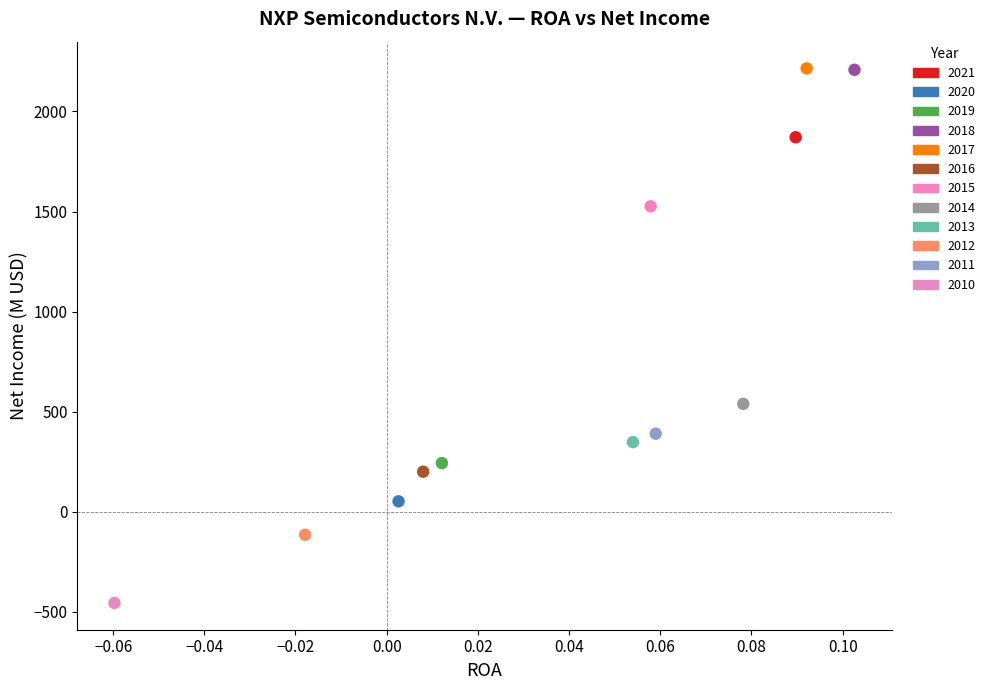

What are all the series names shown in the legend?

2021, 2020, 2019, 2018, 2017, 2016, 2015, 2014, 2013, 2012, 2011, 2010